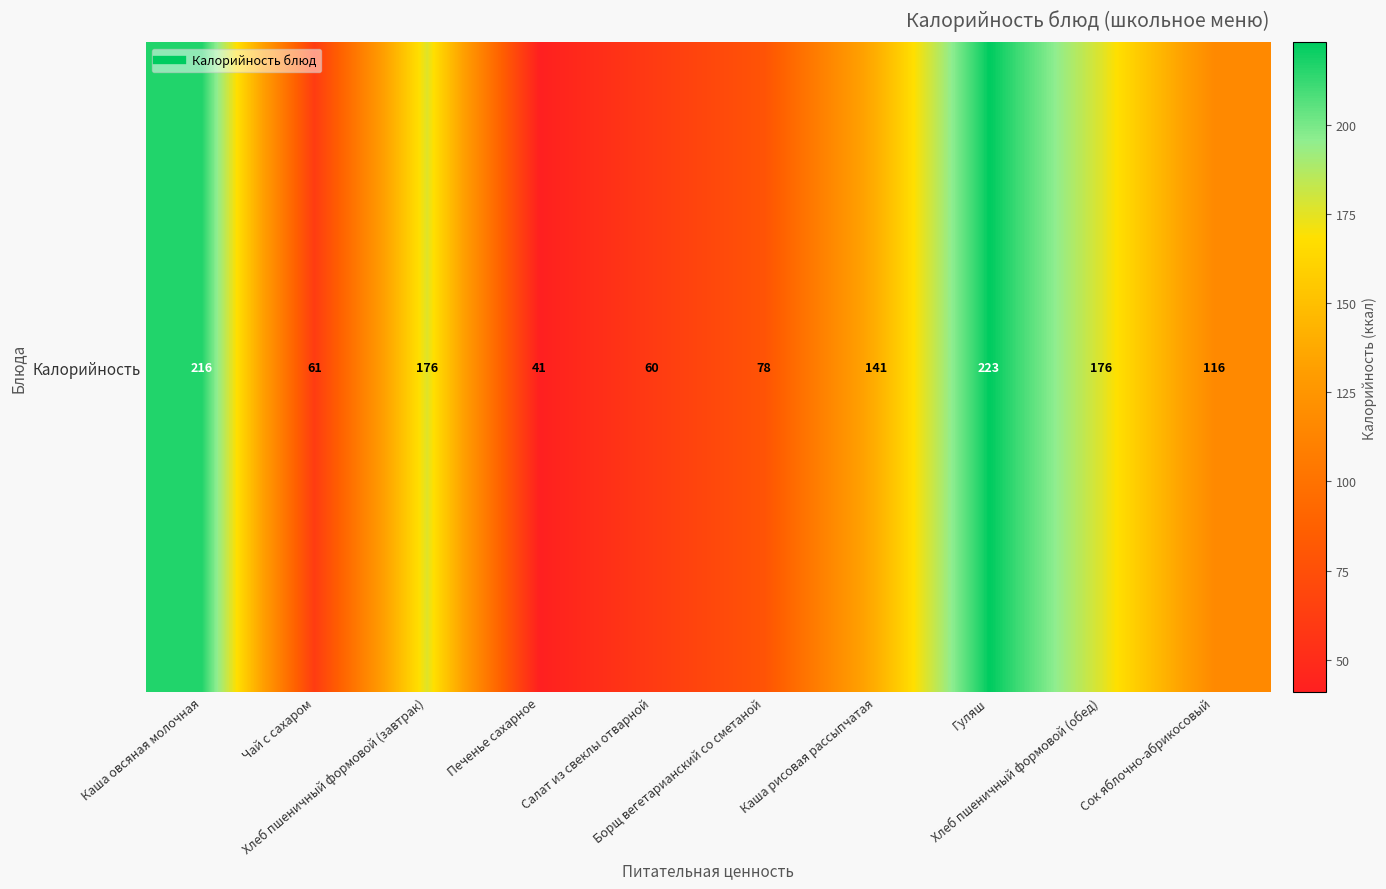

True or false: the data shows 94 at Хлеб пшеничный формовой (завтрак).

False